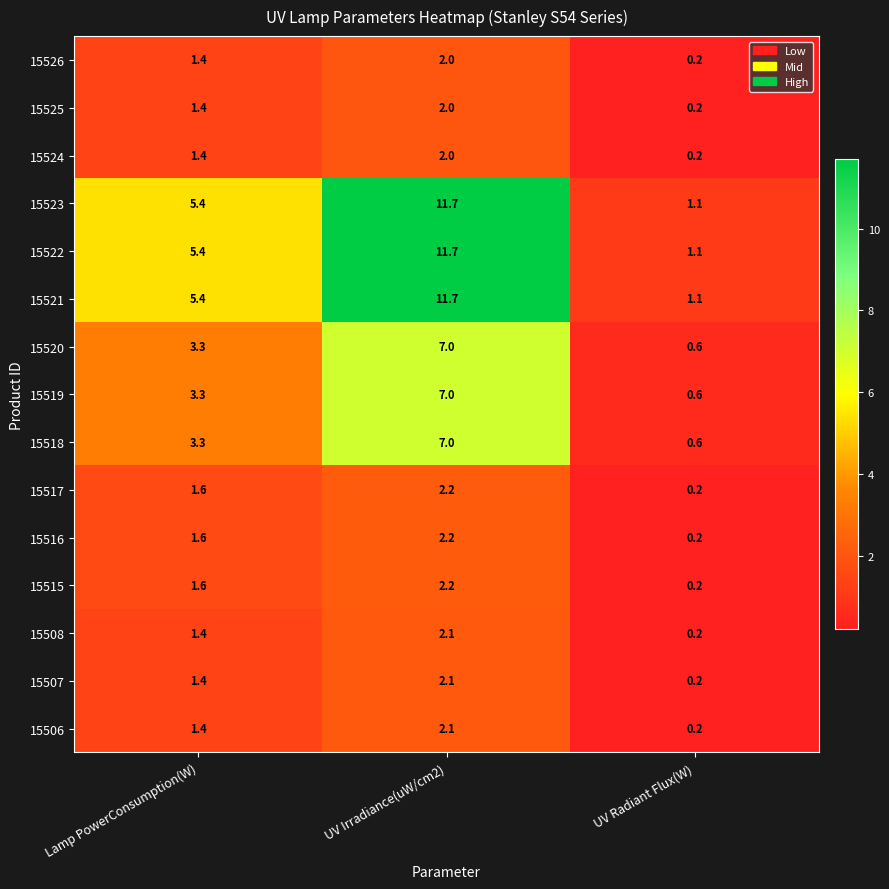

What is the spread (max minus min) of values at UV Radiant Flux(W)?

0.9